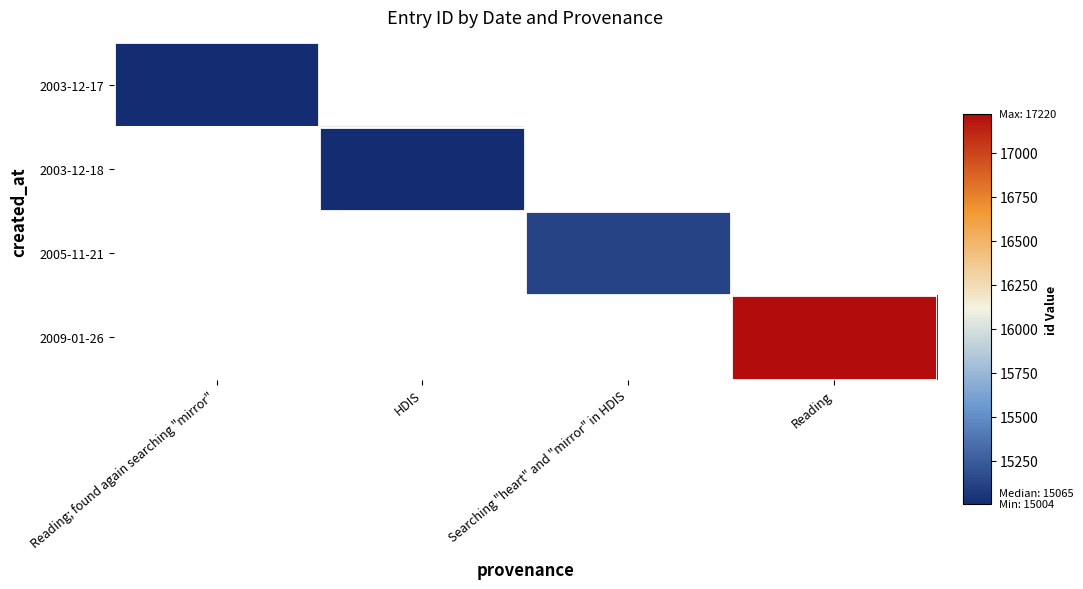

At which label does 2003-12-17 reach its minimum?

Reading; found again searching "mirror"